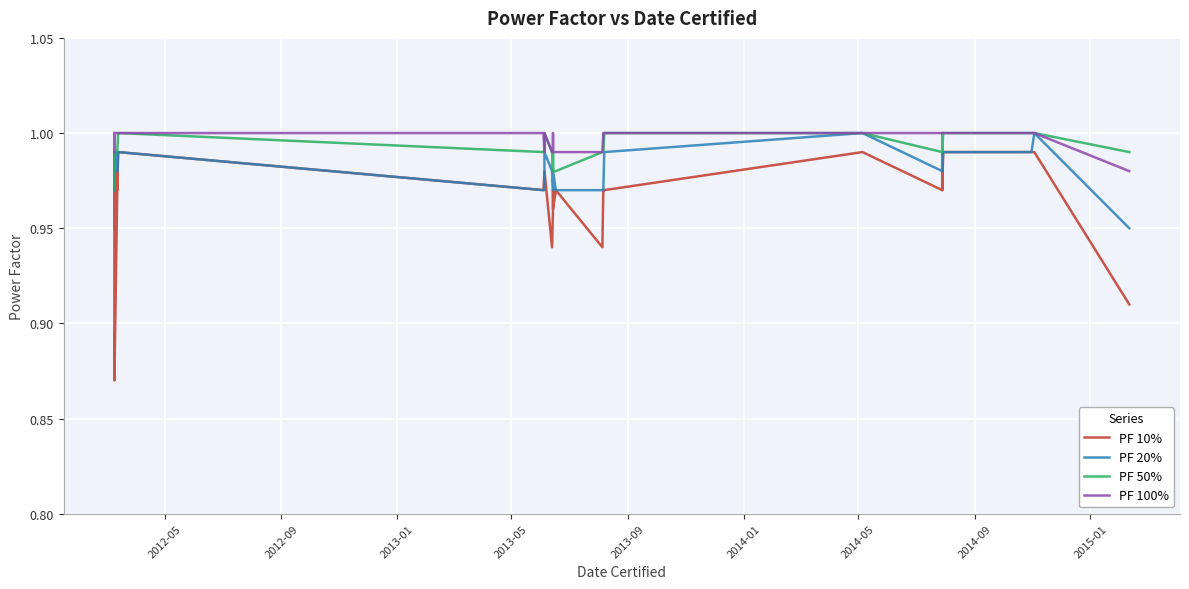

How many interior local peaks does the PF 50% series have?

3